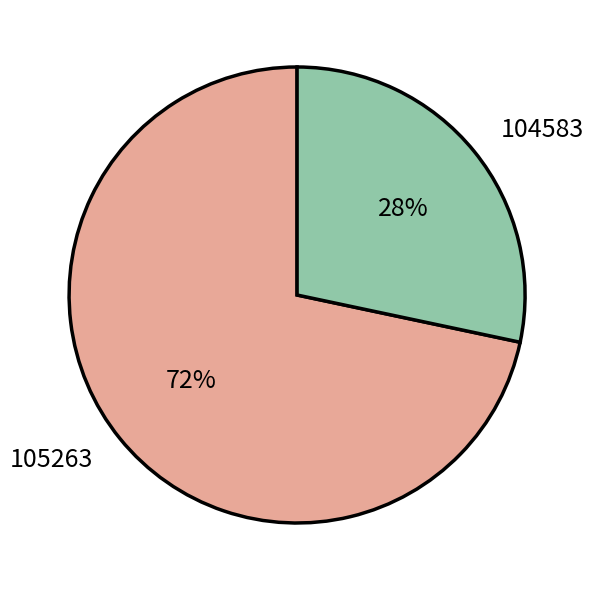

The 104583 slice represents 37% of the pie. True or false?

False